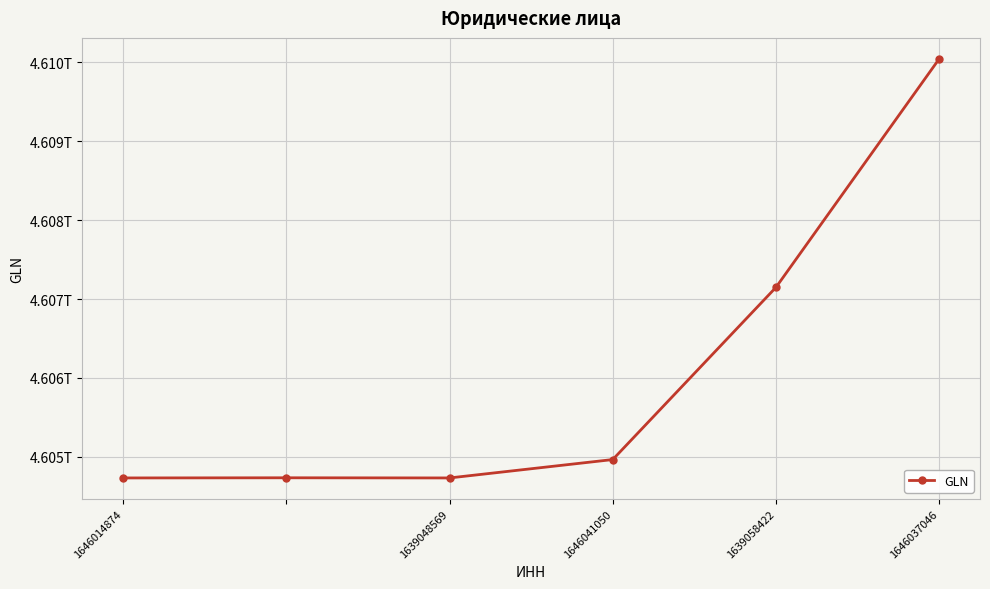

Is this an area chart (filled region under the line)?

No